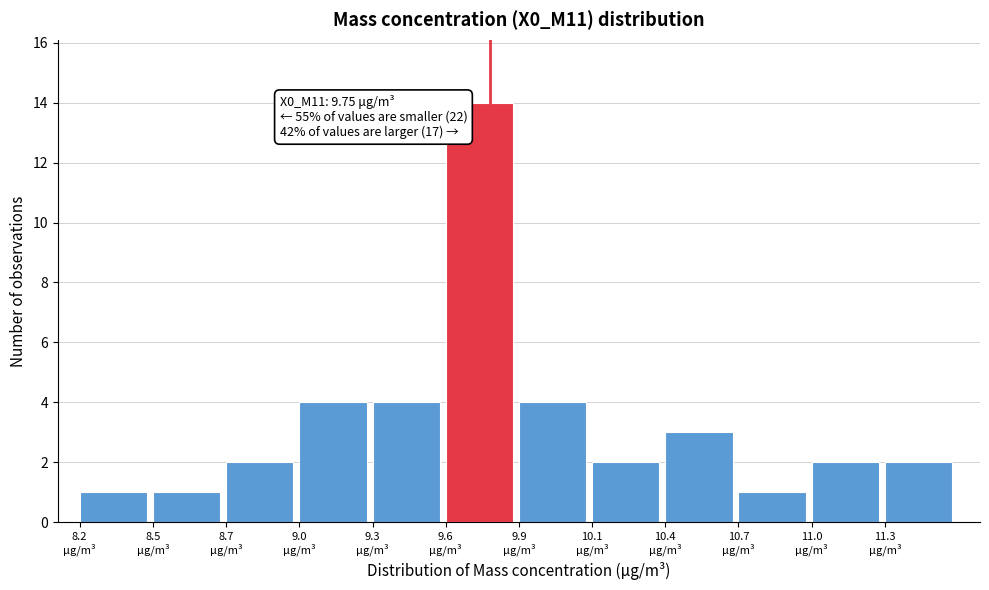

Reading left to right, what are all the values shown in this chart?

1	1	2	4	4	14	4	2	3	1	2	2